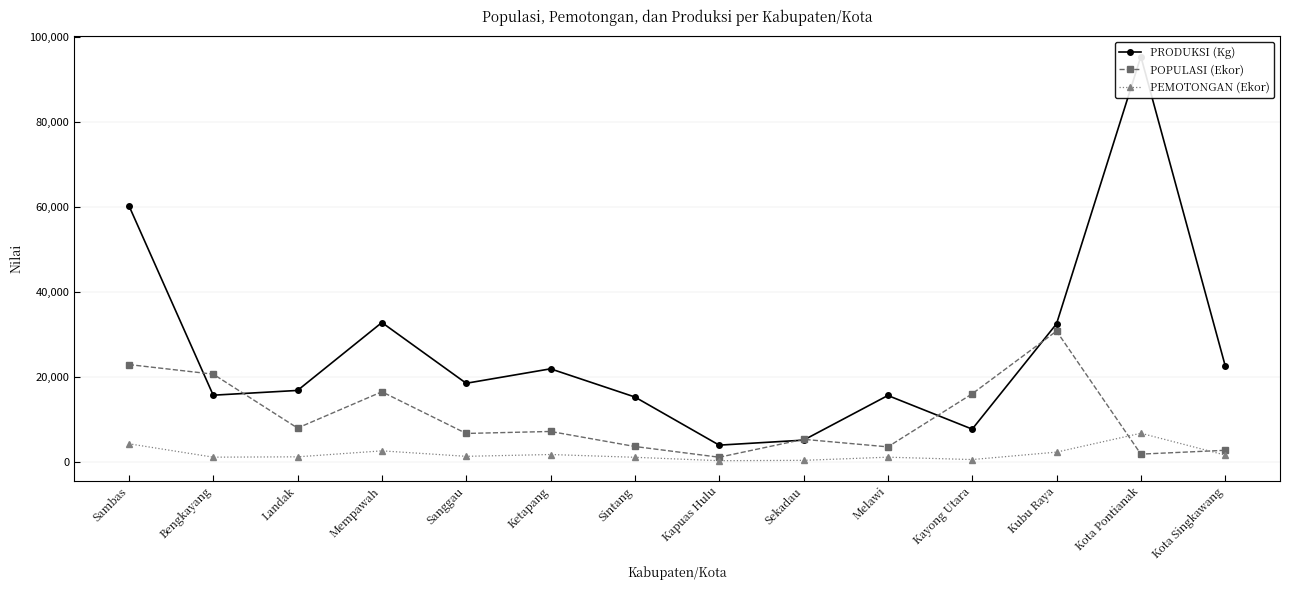

Does the chart have visible grid lines?

Yes